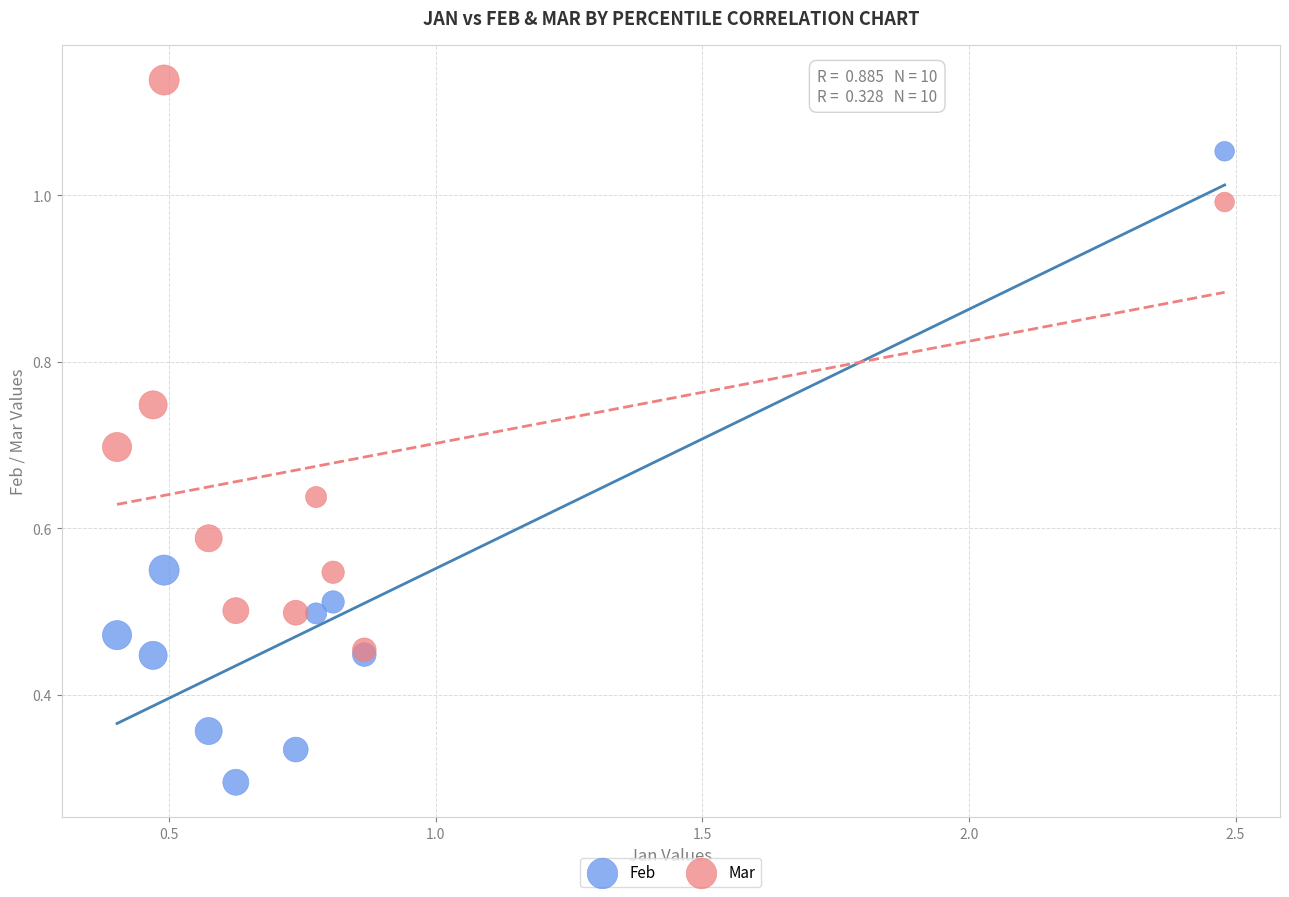

What are all the series names shown in the legend?

Feb, Mar